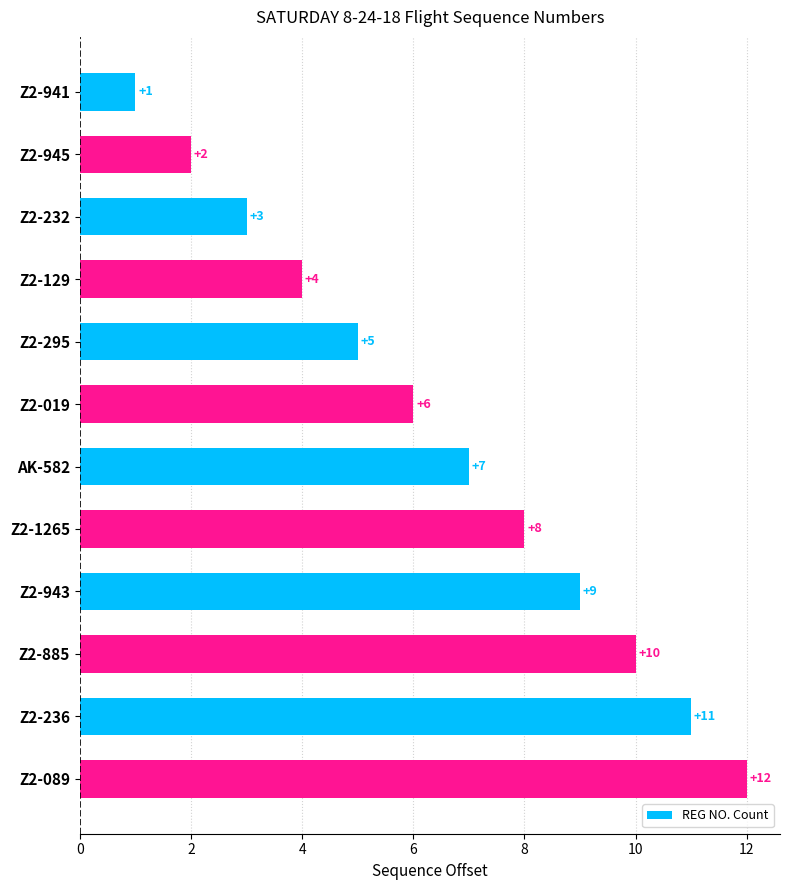

Which category has the highest value across all series?

Z2-089